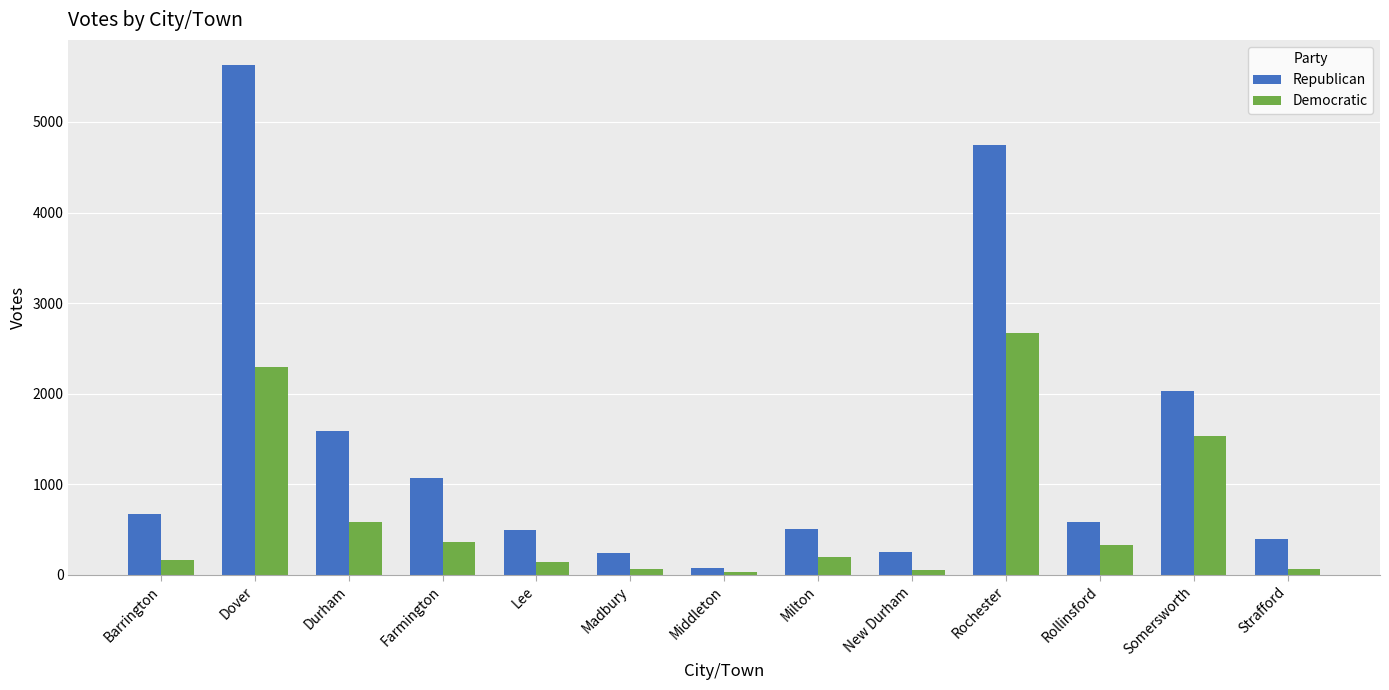

Is it true that Republican equals 1843 at Dover?

False